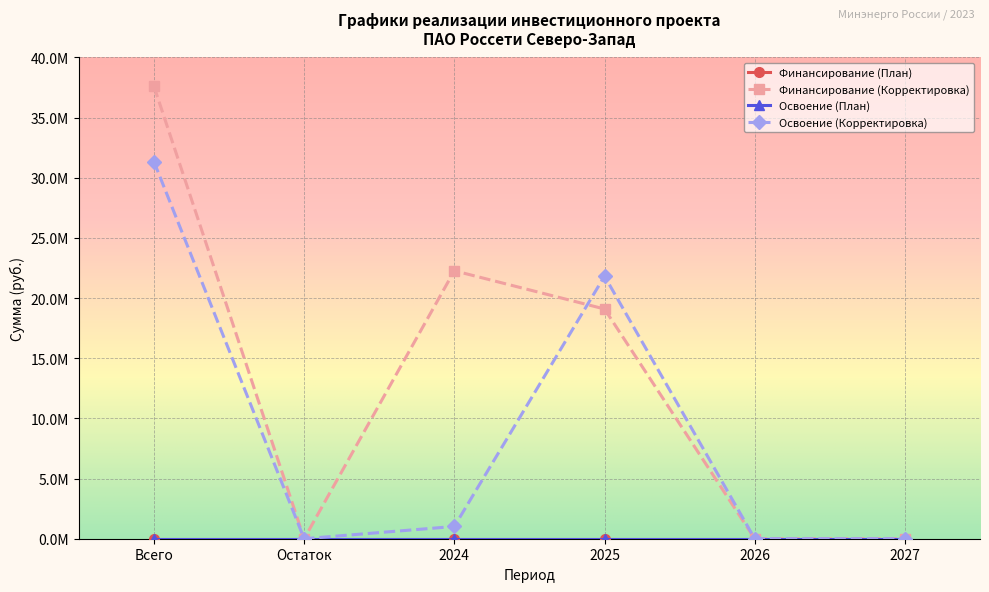

Does the chart have visible grid lines?

Yes